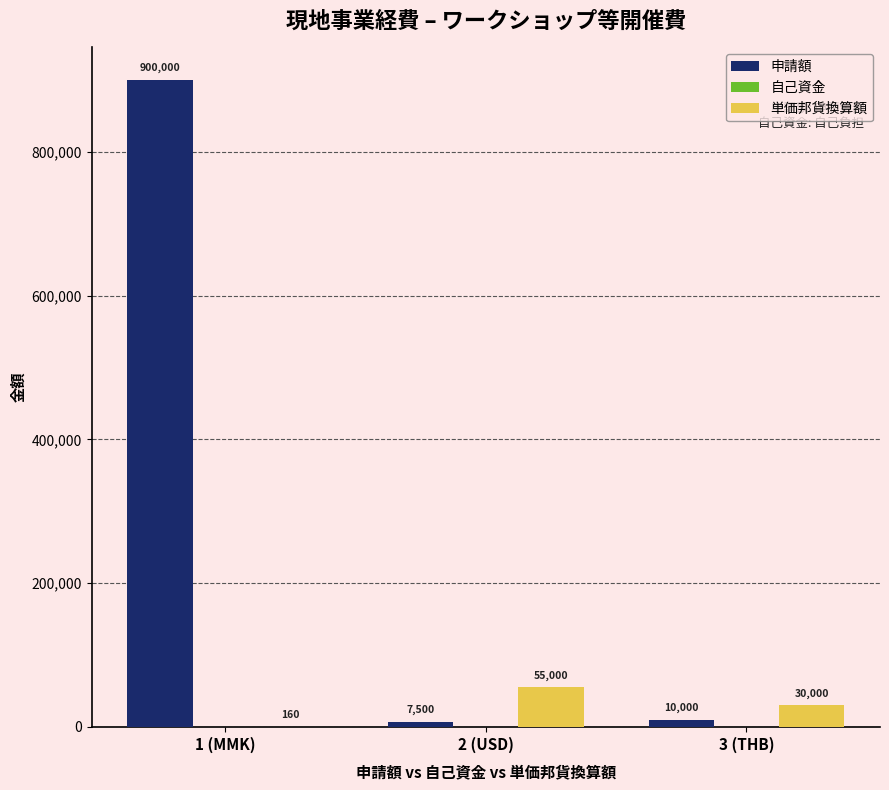

At which label does 申請額 reach its peak?

1 (MMK)